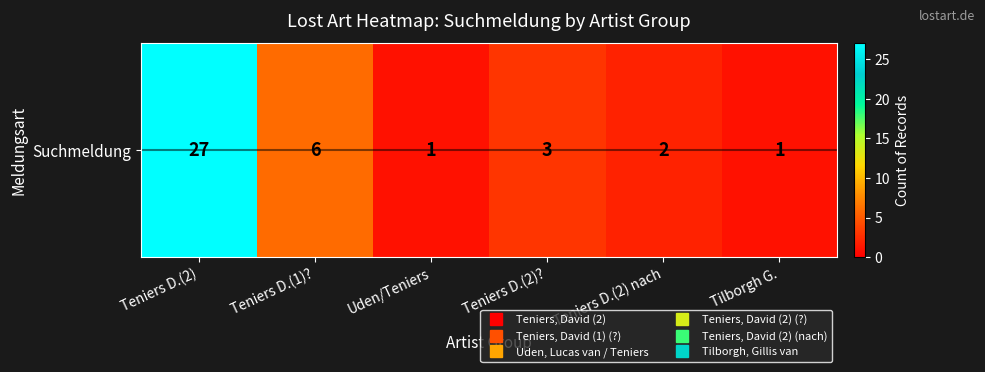

At which label does the data first exceed 3?

Teniers D.(2)